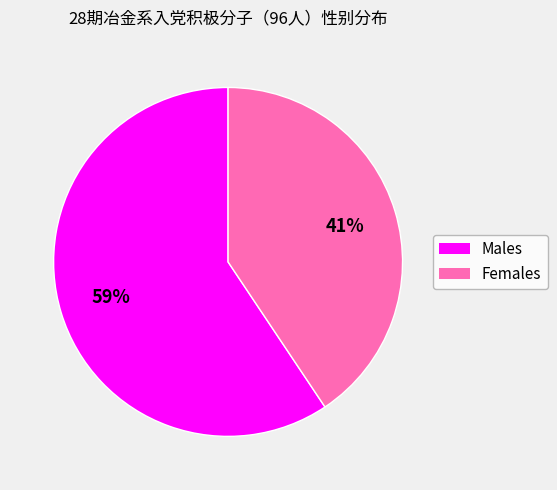

To the nearest percent, what is the average slice percentage?

50%